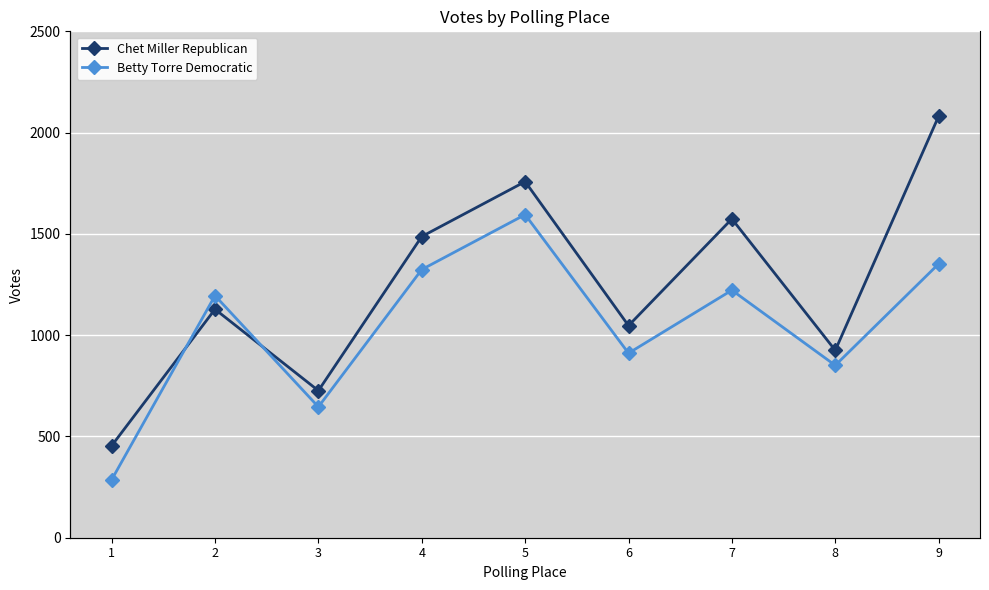

How many categories are shown in the chart?

9